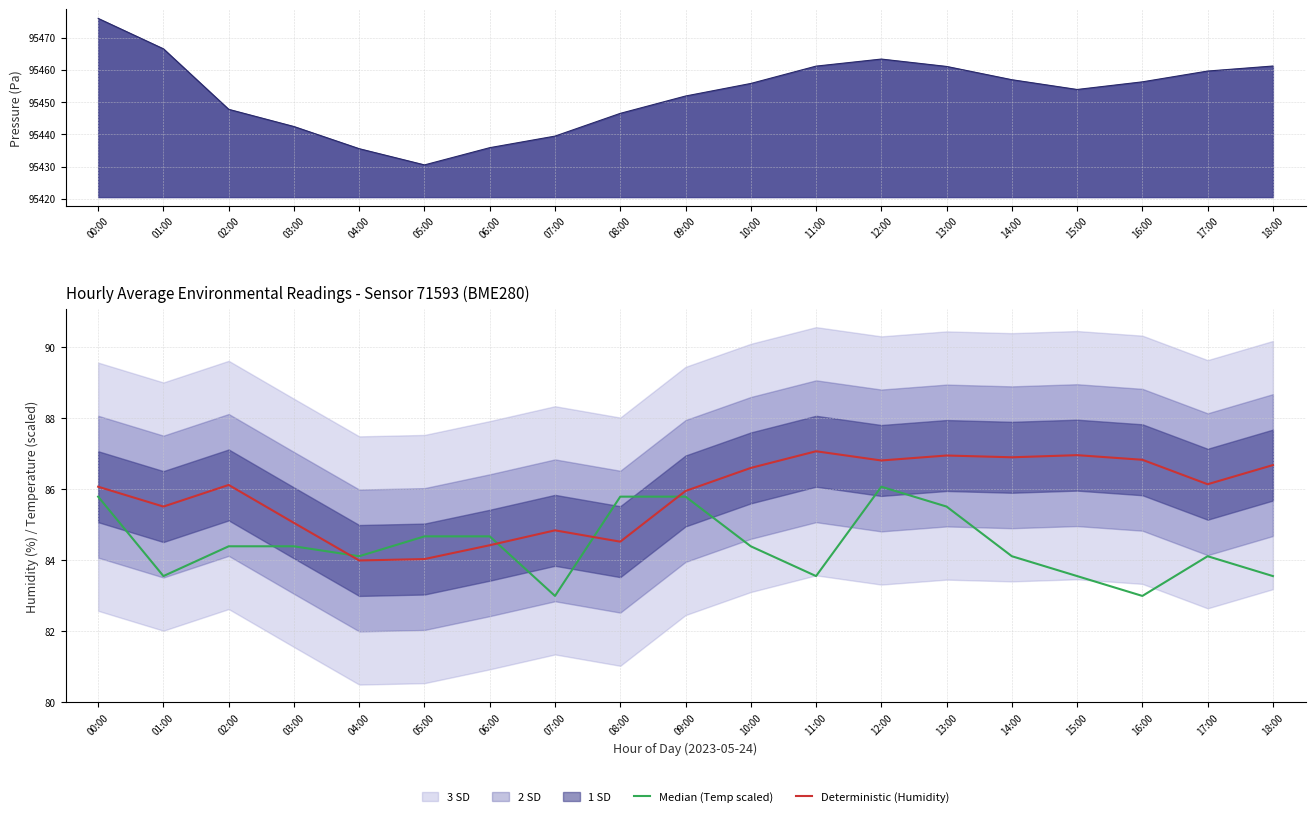

What is the sum of the Deterministic (Humidity) values at 06:00 and 18:00?

171.1